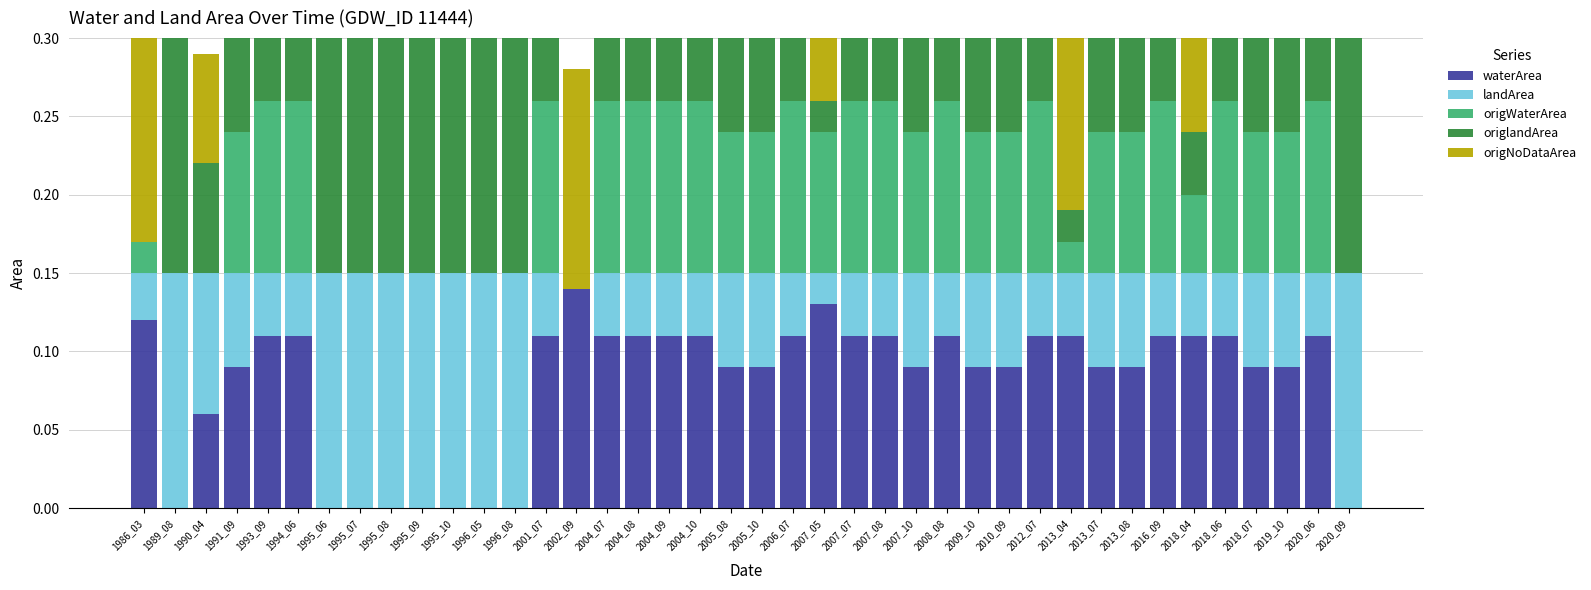

What is the total value across all series at 2005_10?

0.3